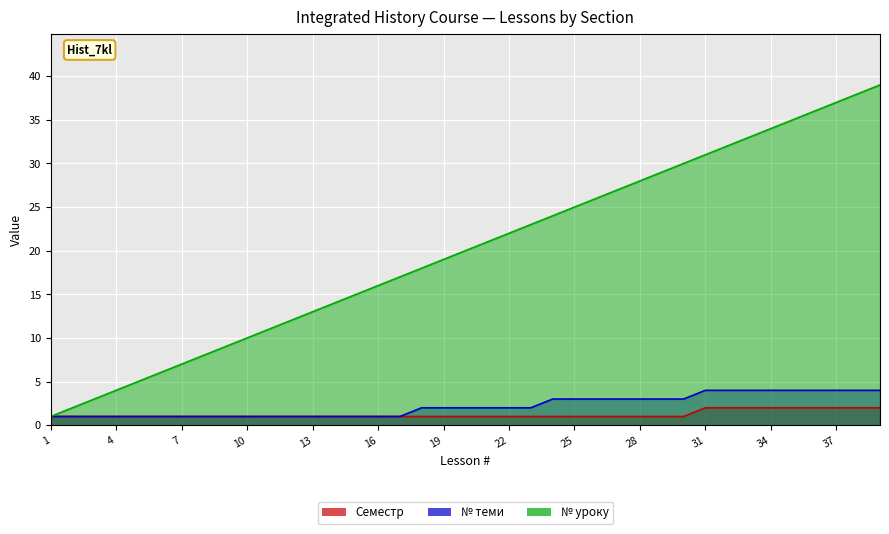

Where does the № уроку series first go above 20?

21